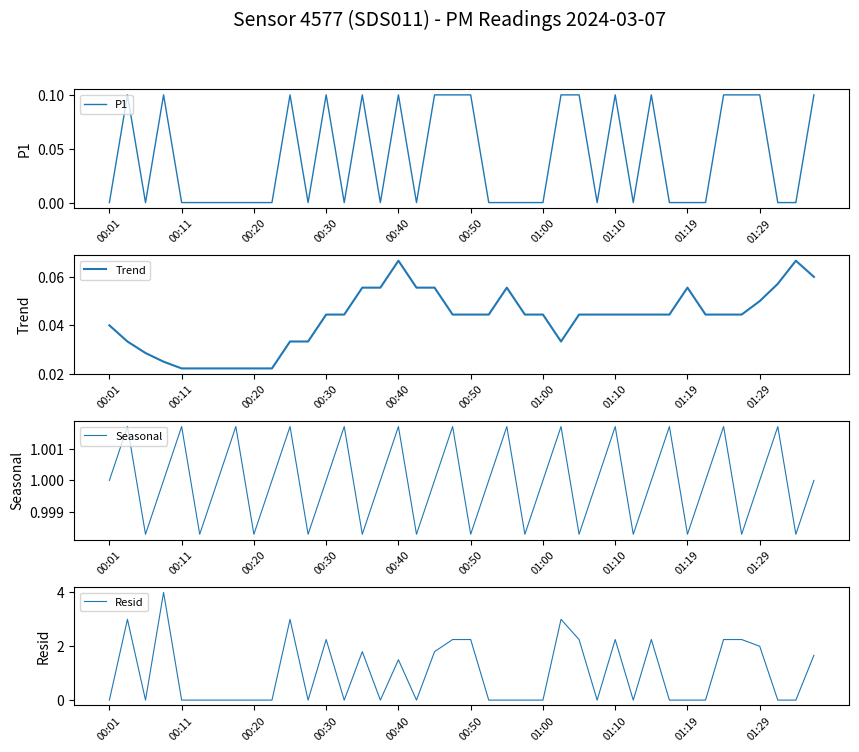

How many Seasonal values are between 0 and 1?

27